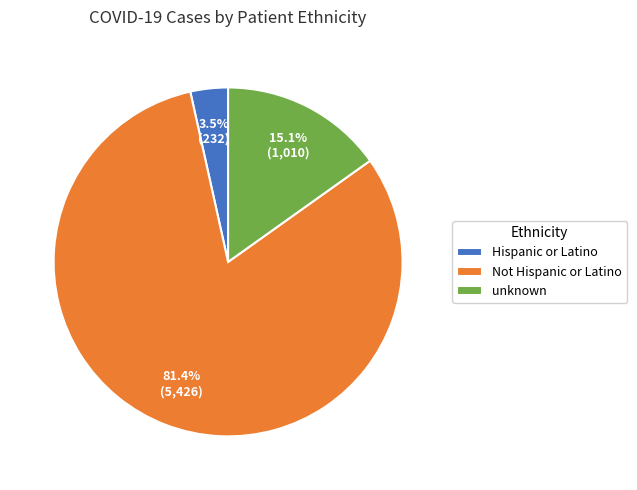

How many segments does this pie chart have?

3